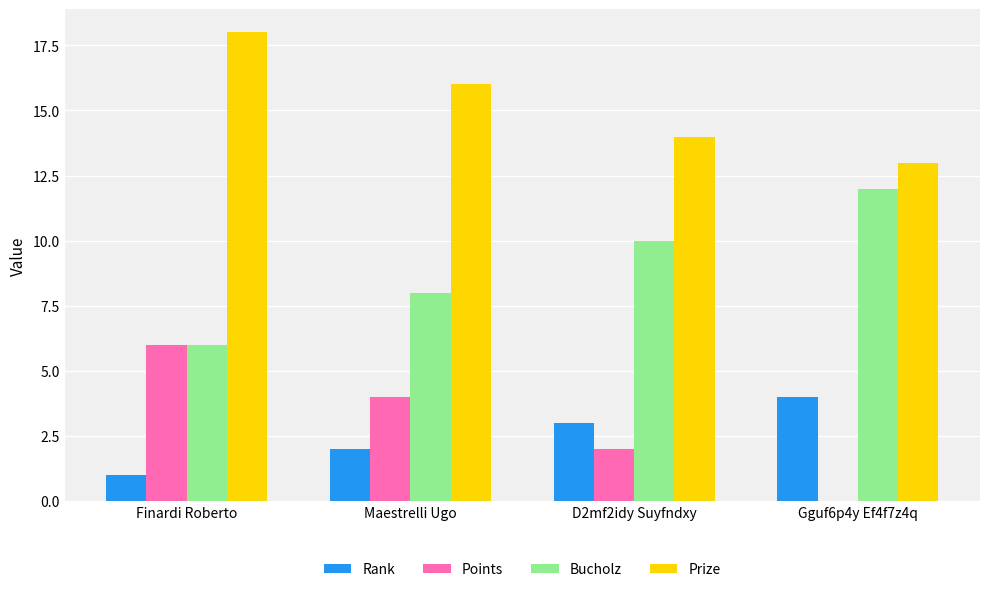

Which label corresponds to the largest value in the chart?

Finardi Roberto